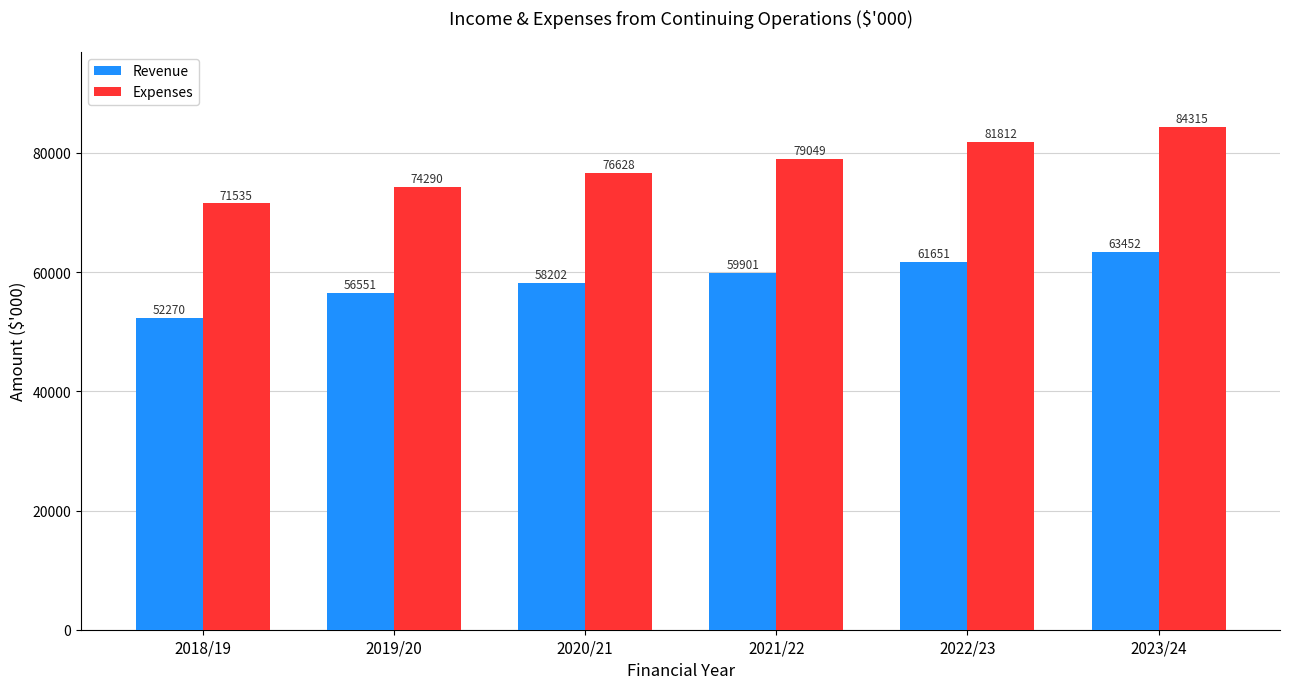

How many distinct data groups are displayed?

2